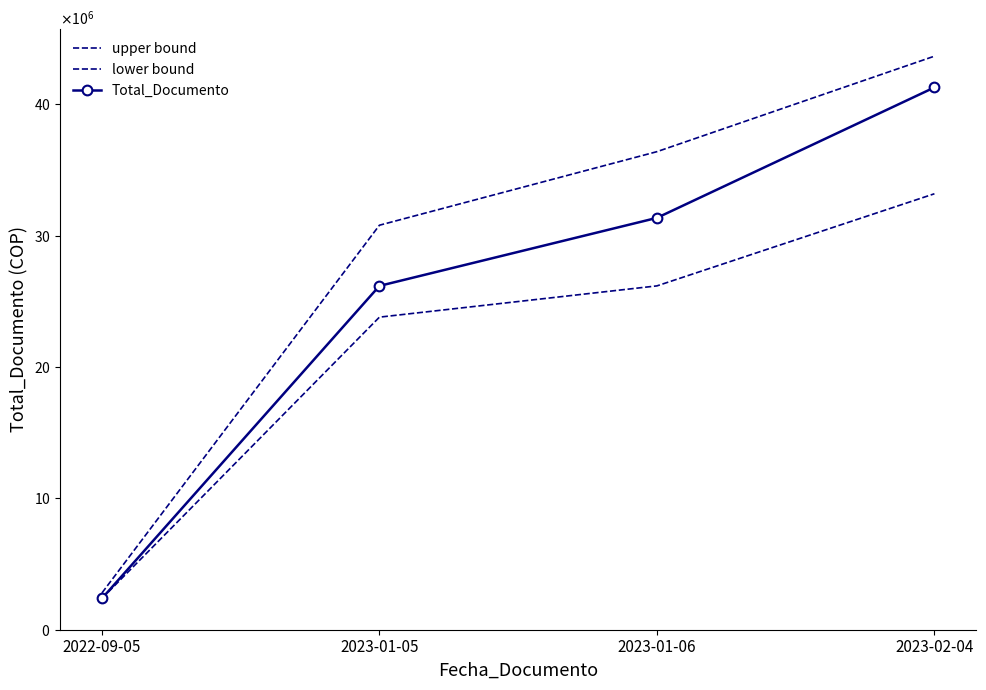

What are all the series names shown in the legend?

upper bound, lower bound, Total_Documento